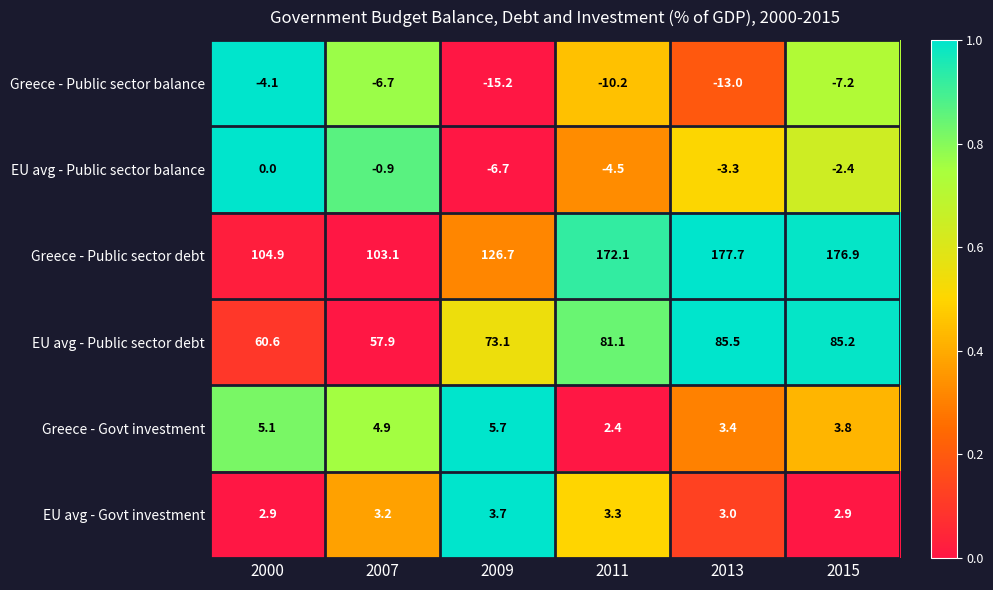

List the series in order of their peak value, lowest first.

Greece - Public sector balance, EU avg - Public sector balance, EU avg - Govt investment, Greece - Govt investment, EU avg - Public sector debt, Greece - Public sector debt